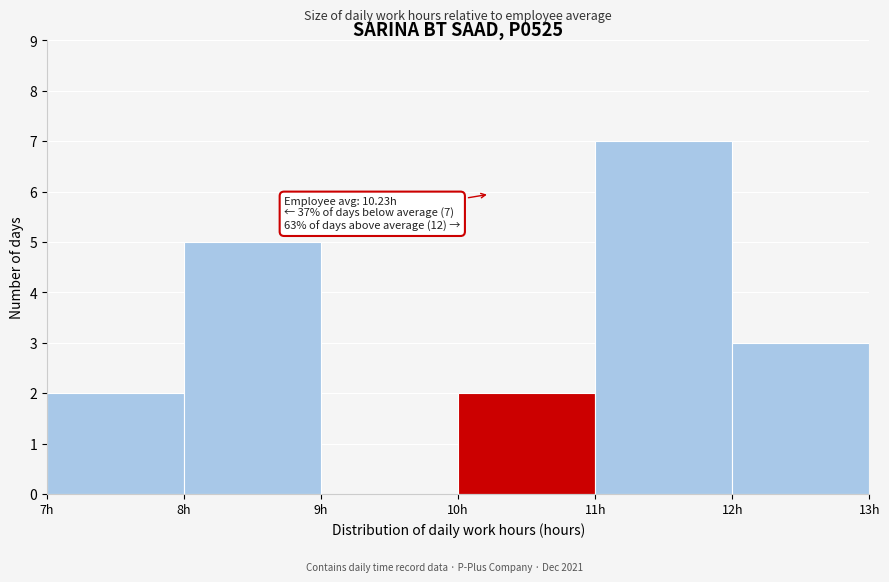

Over which range of the x-axis is the bar tallest?

11 to 12